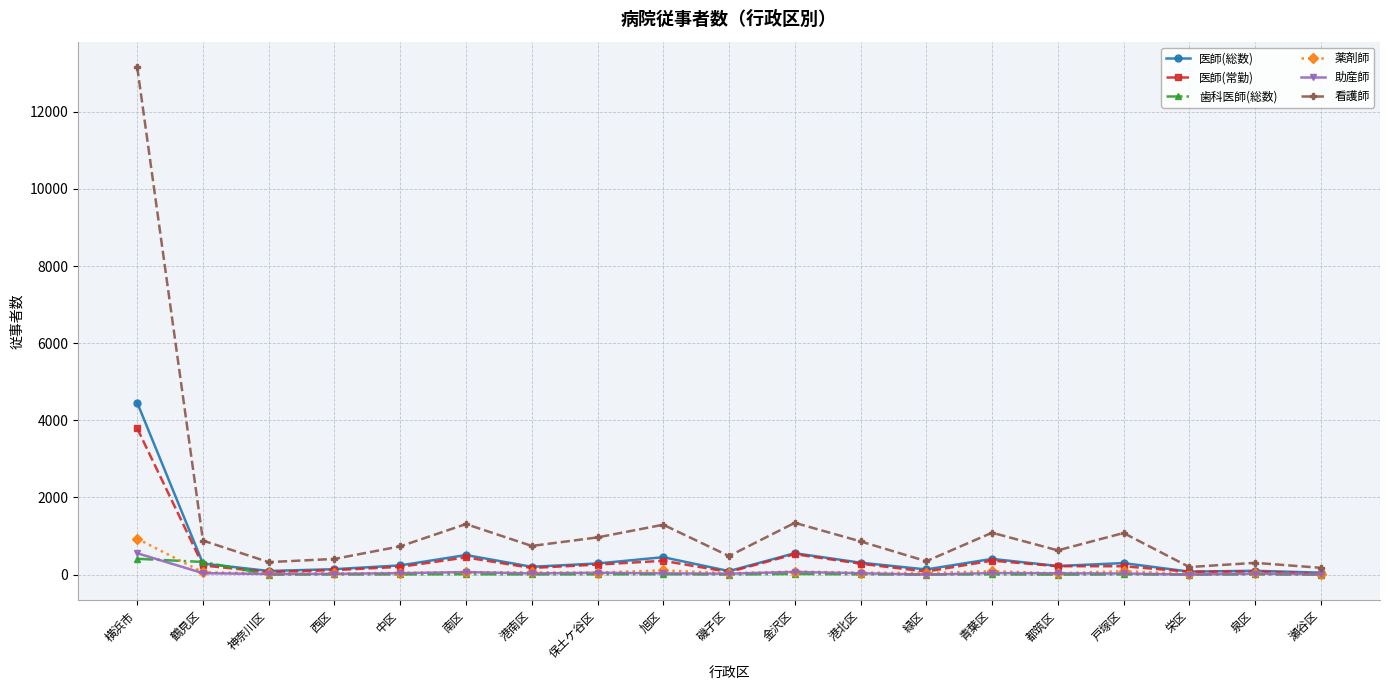

What is the difference between the maximum and second lowest values in the 医師(総数) series?

4379.7